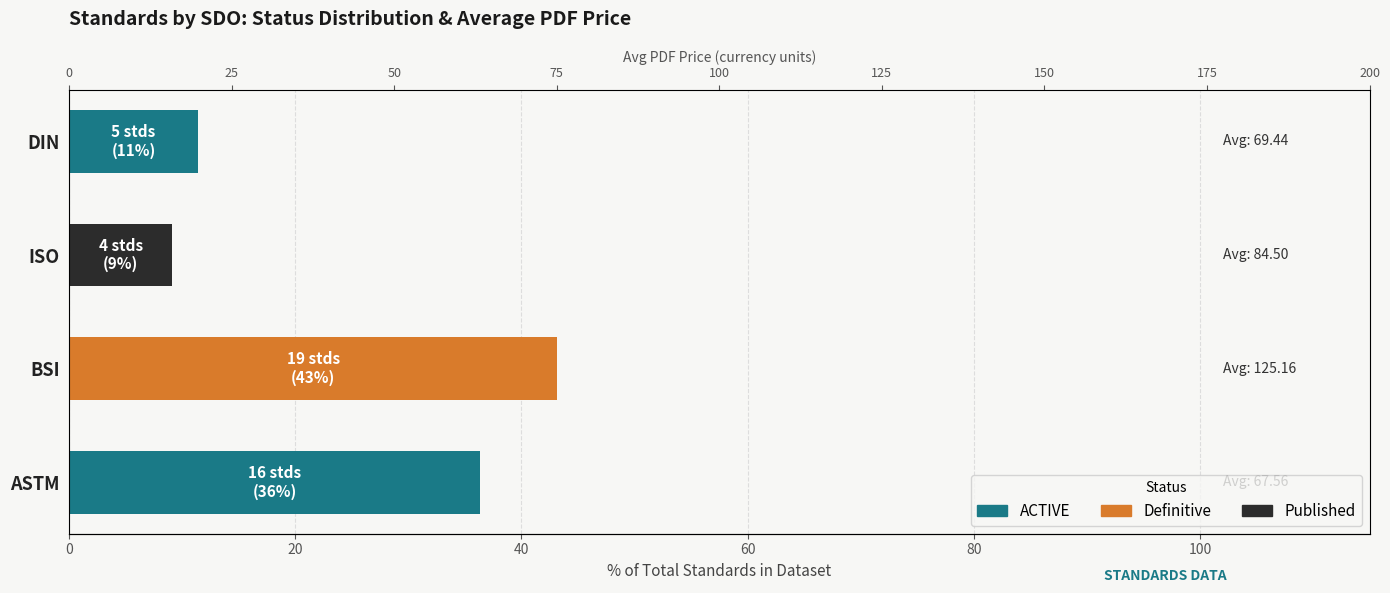

What is the sum of the ACTIVE values at ASTM and DIN?

47.7